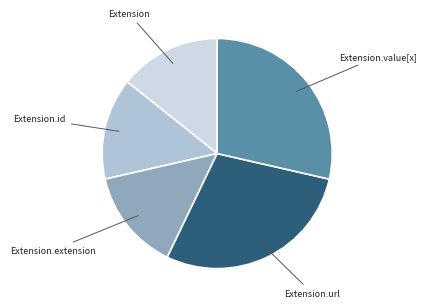

To the nearest percent, what is the average slice percentage?

20%